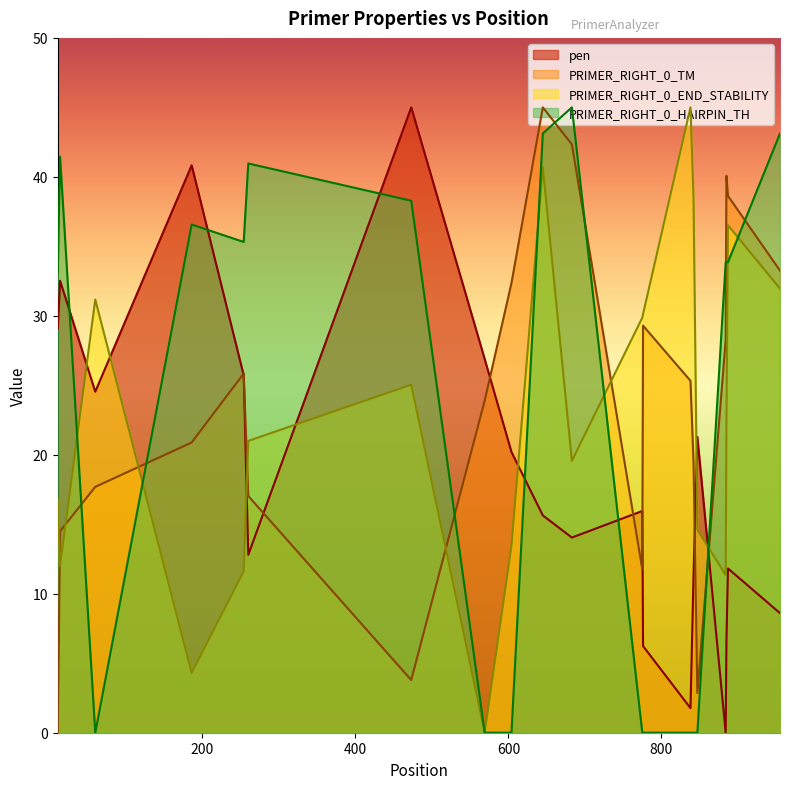

How many lines are shown in the chart?

4